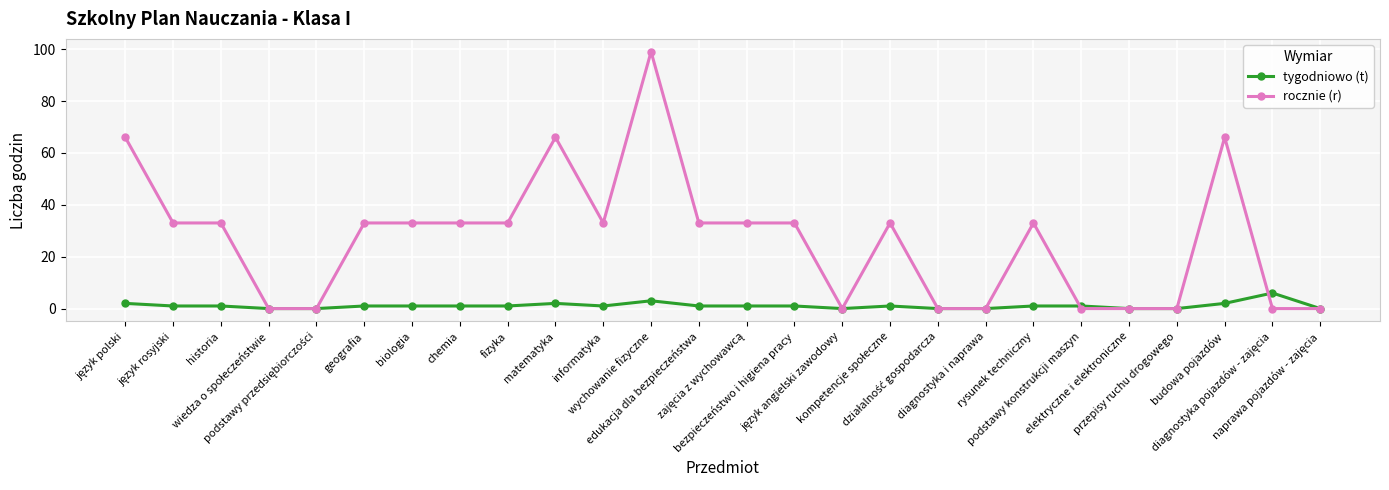

True or false: tygodniowo (t) has more than 0 interior local peaks.

True